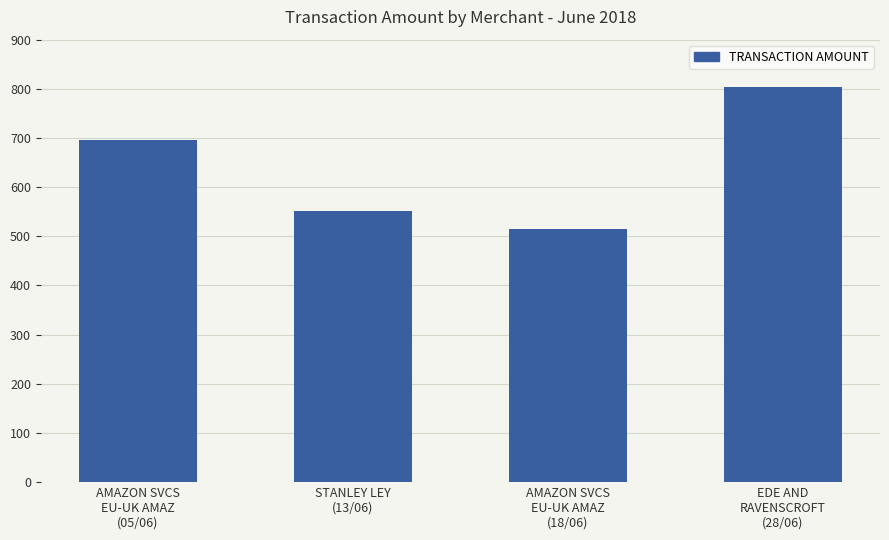

True or false: the data shows 804.6 at EDE AND
RAVENSCROFT
(28/06).

True